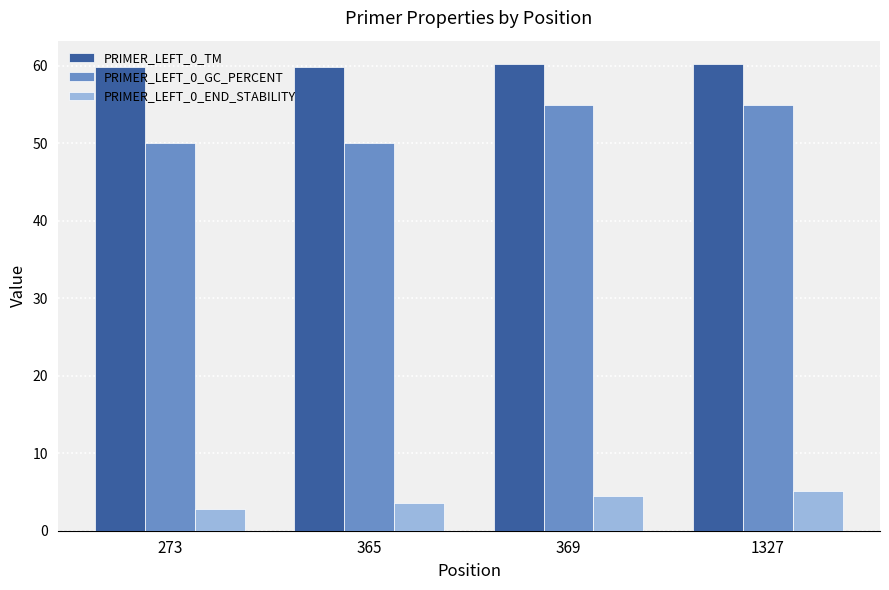

Rank the series by their maximum value, from highest to lowest.

PRIMER_LEFT_0_TM, PRIMER_LEFT_0_GC_PERCENT, PRIMER_LEFT_0_END_STABILITY